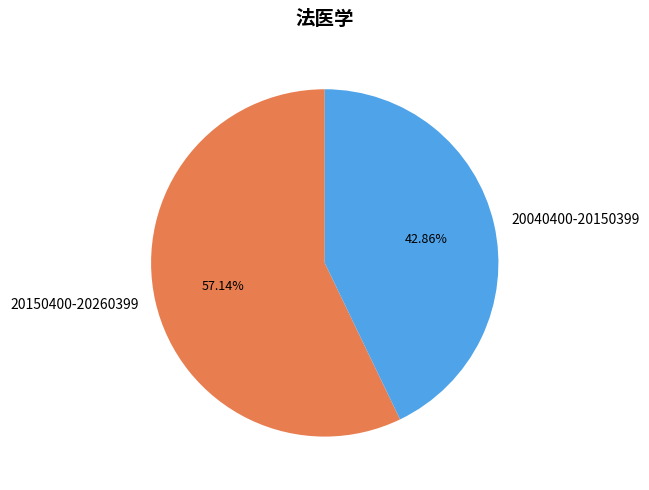

Between 20150400-20260399 and 20040400-20150399, which is larger?

20150400-20260399